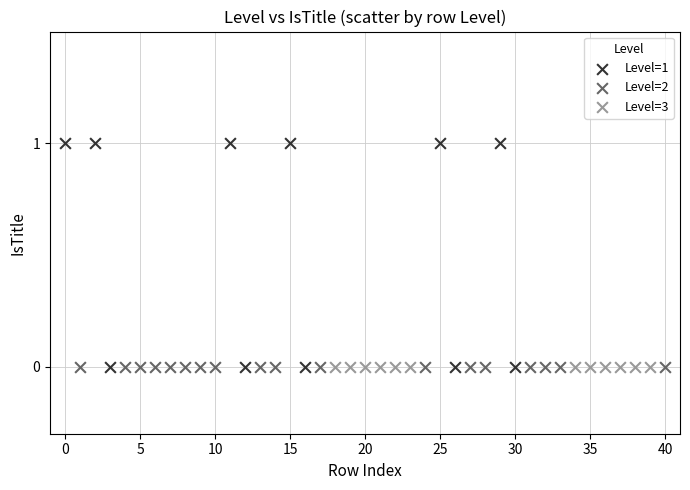

What are all the series names shown in the legend?

Level=1, Level=2, Level=3